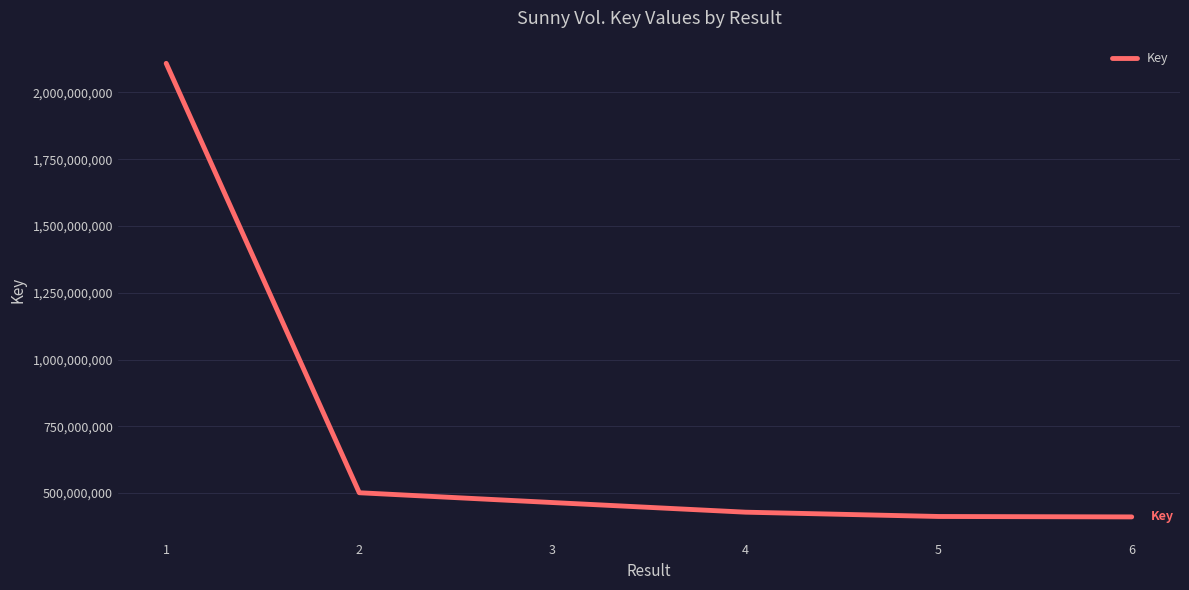

What is the sum of all values?

4326867709